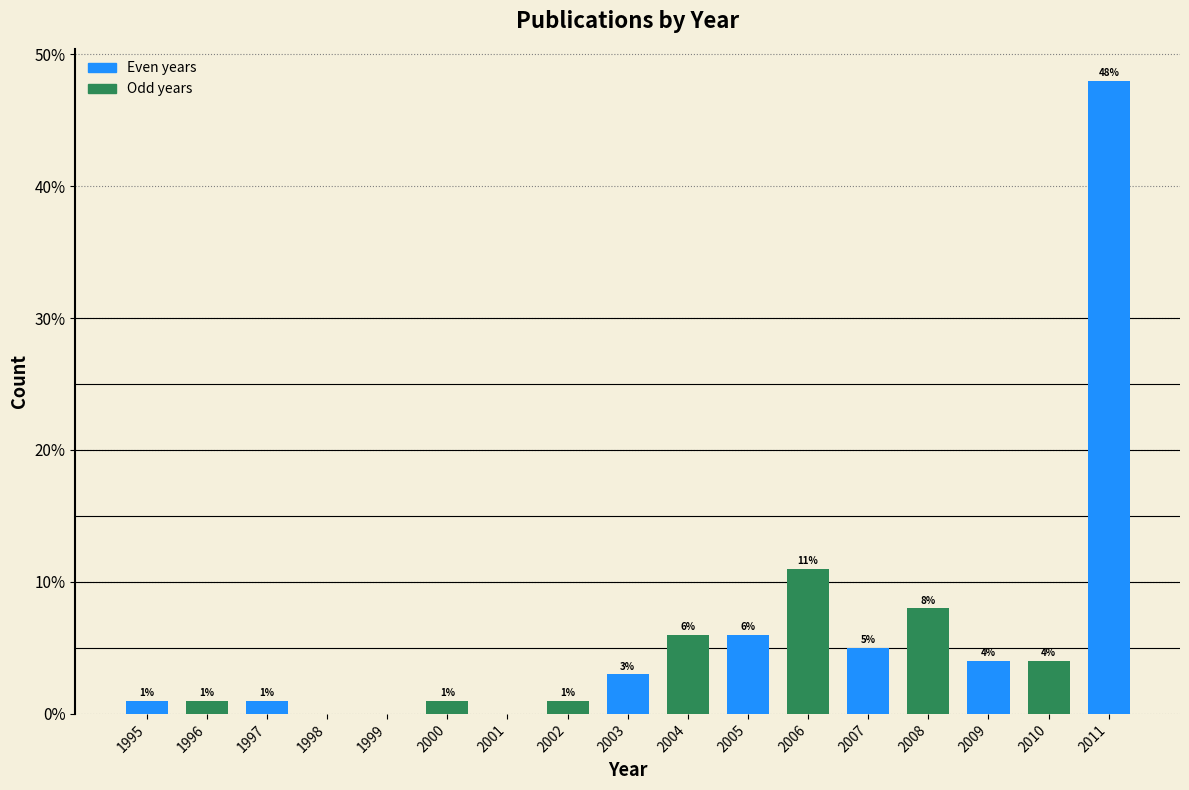

Reading right to left, extract all data points from this chart.

2011=48	2010=4	2009=4	2008=8	2007=5	2006=11	2005=6	2004=6	2003=3	2002=1	2001=0	2000=1	1999=0	1998=0	1997=1	1996=1	1995=1